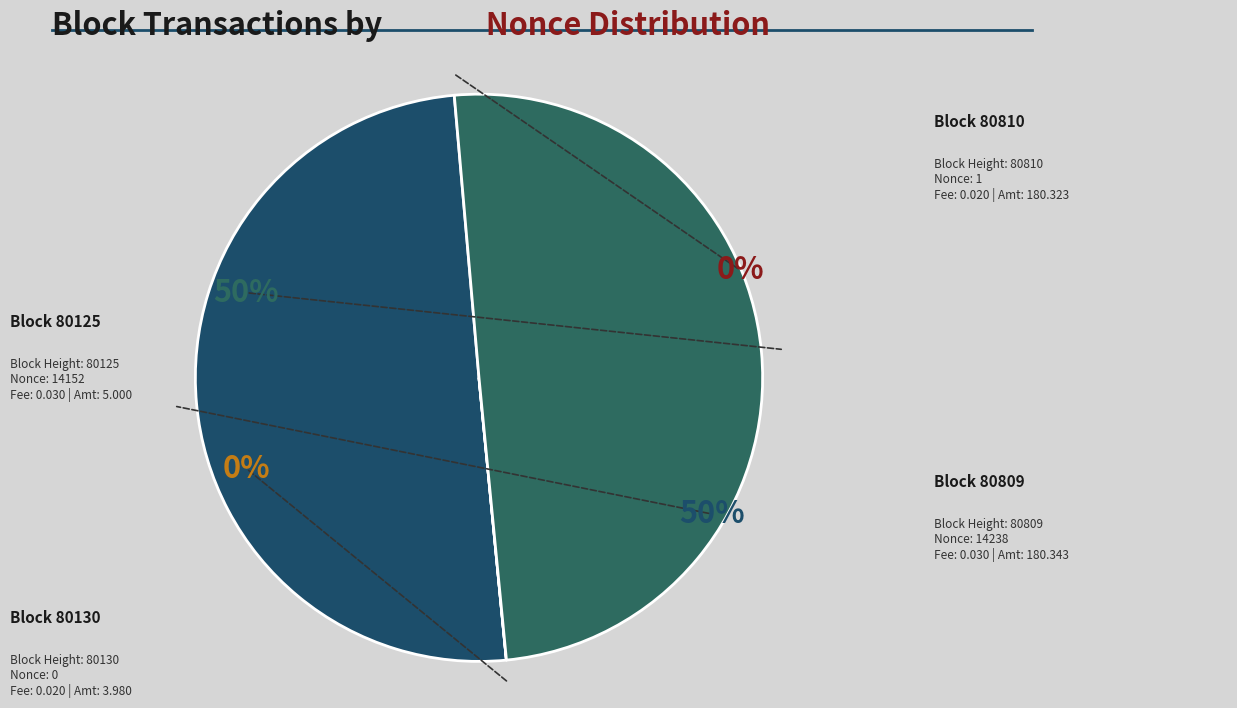

What percentage do 80125 and 80809 together represent?

100.0%